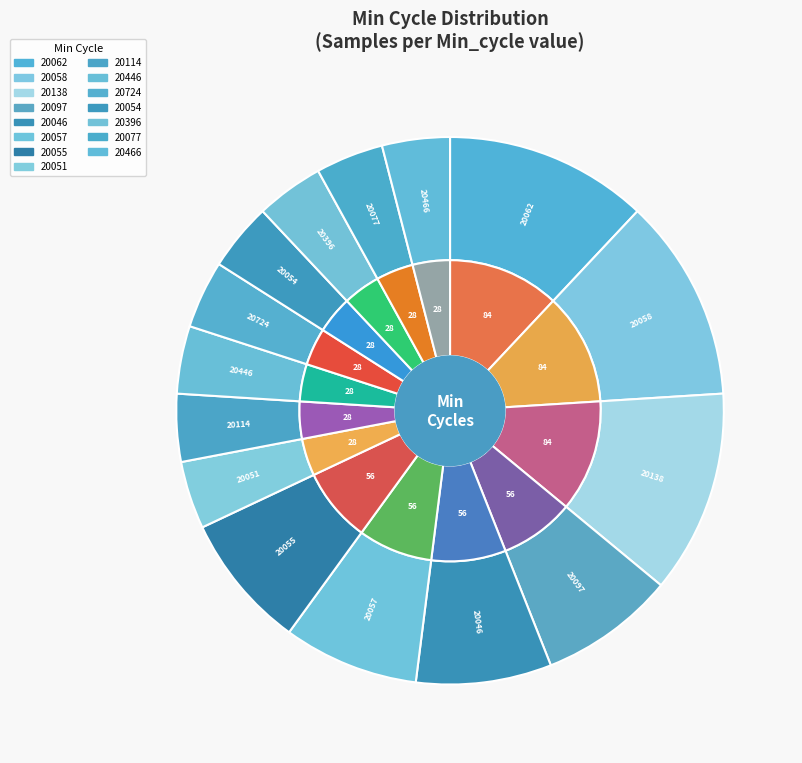

Does any single category account for the majority?

No